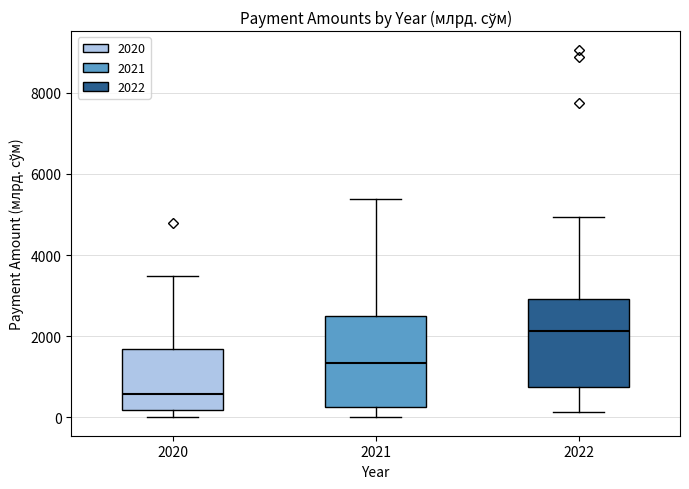

Where does the median line of the box at x = 2020 sit on the y-axis? The values are not printed on the chart, so give them approximately, as read against the axis.

600